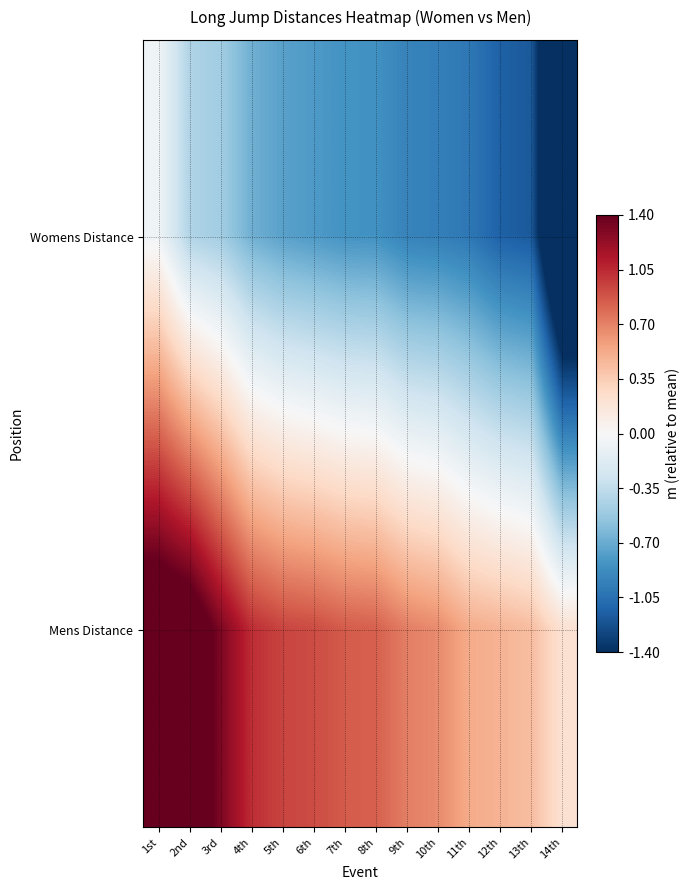

What is the difference between the highest and lowest values at 8th?

1.7